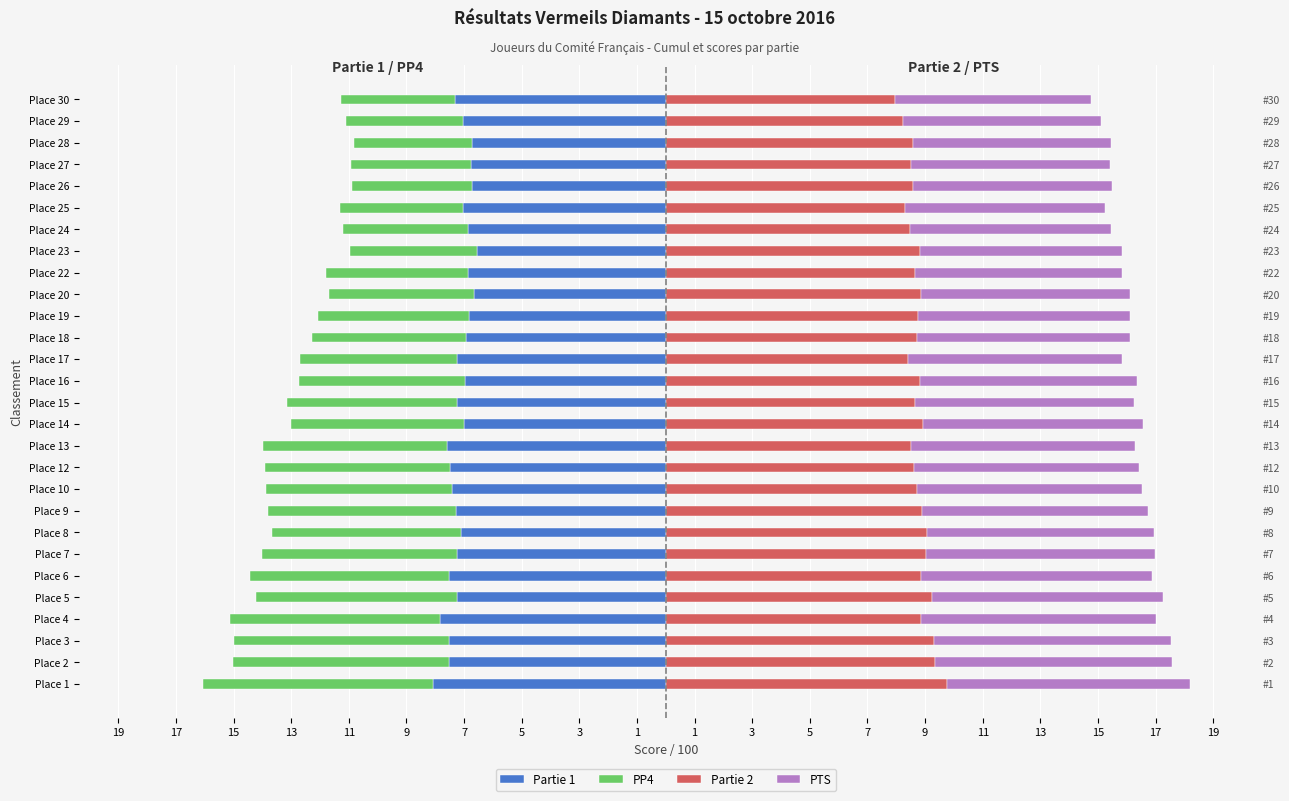

Is the value of Partie 2 at Place 19 greater than the value of Partie 1 at Place 14?

Yes